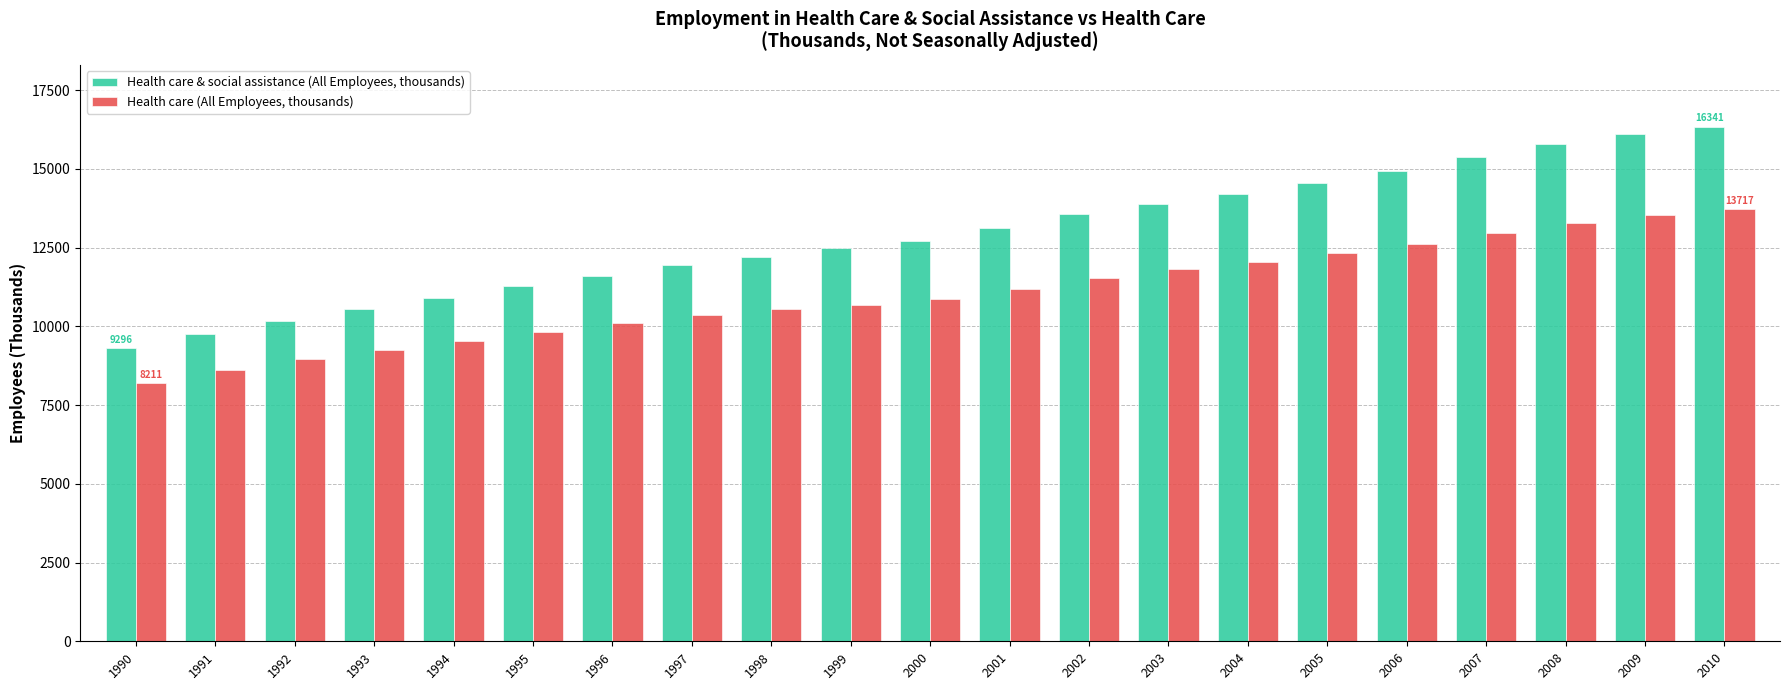

Rank the categories by Health care & social assistance (All Employees, thousands) value from highest to lowest.

2010, 2009, 2008, 2007, 2006, 2005, 2004, 2003, 2002, 2001, 2000, 1999, 1998, 1997, 1996, 1995, 1994, 1993, 1992, 1991, 1990